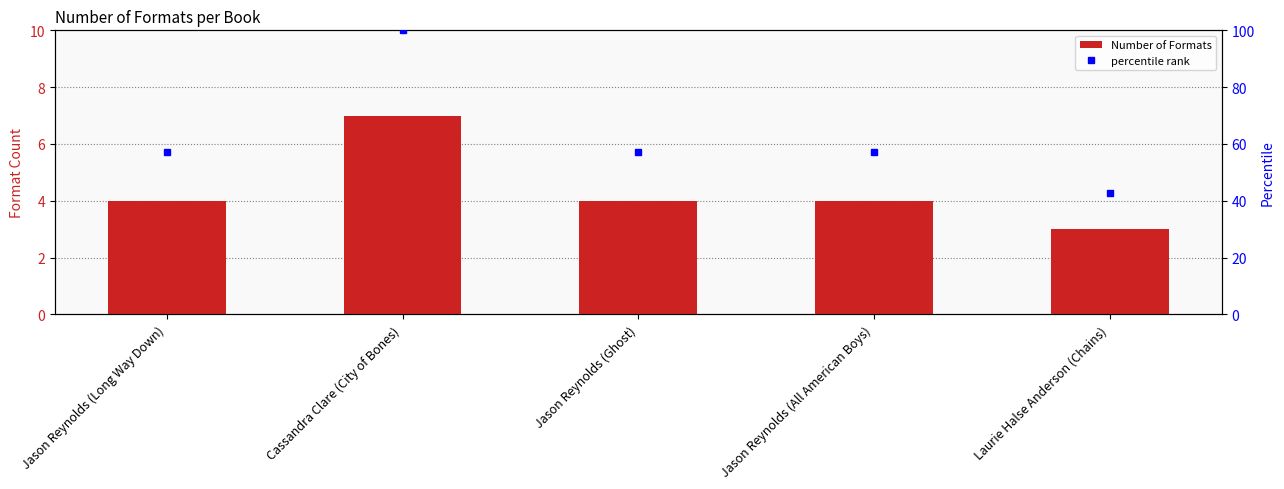

How many values exceed 4?

1